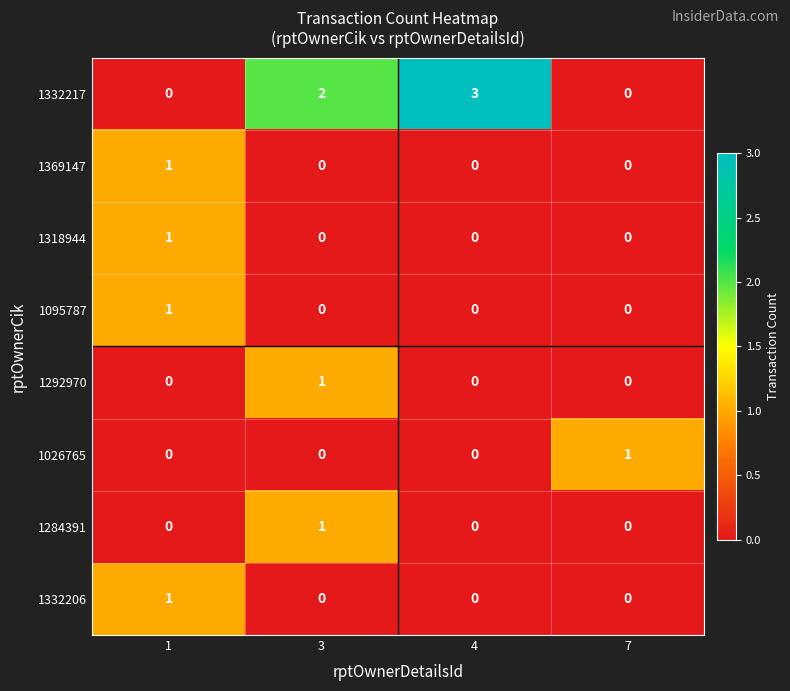

Which series has the largest range (max minus min)?

1332217